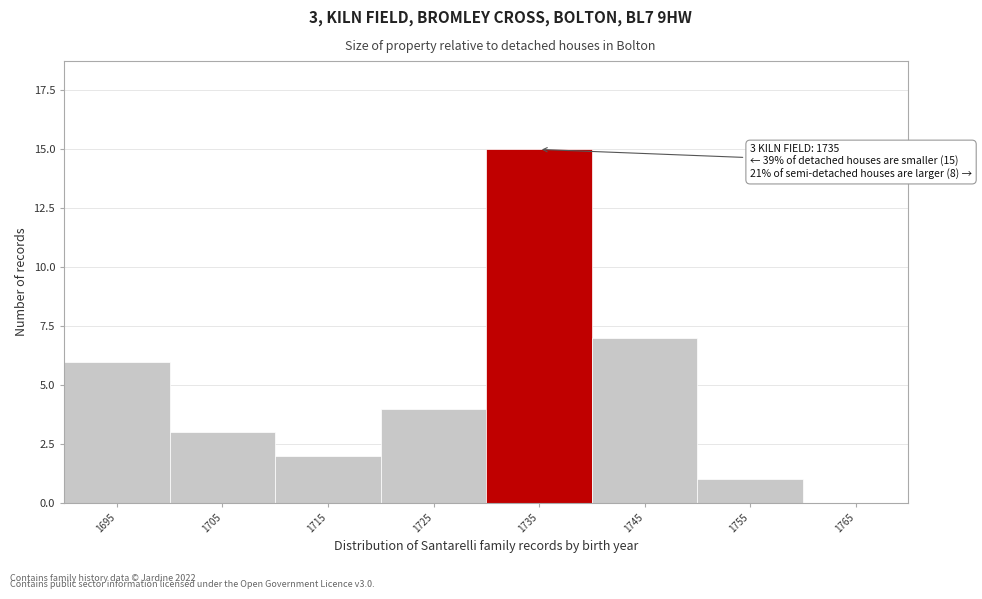

Reading left to right, transcribe all the data shown in this chart.

1695=6	1705=3	1715=2	1725=4	1735=15	1745=7	1755=1	1765=0